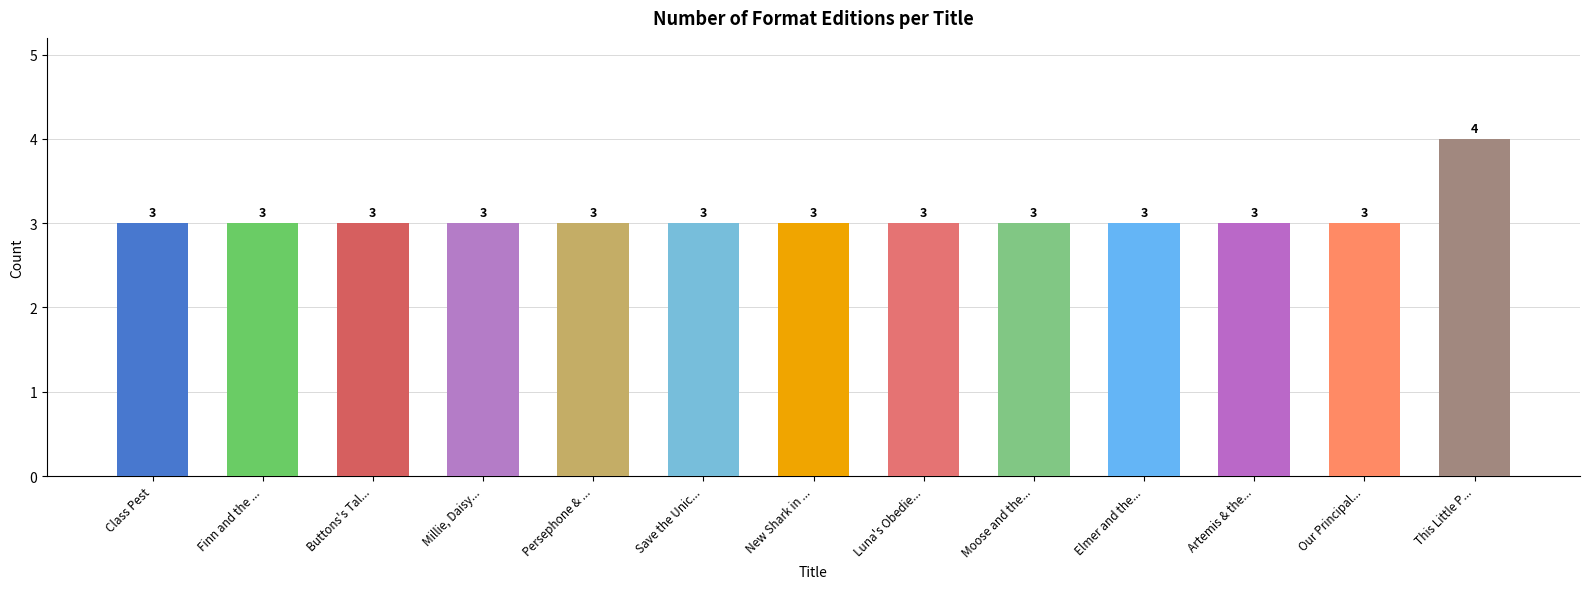

What is the sum of the values at Elmer and the... and Artemis & the...?

6